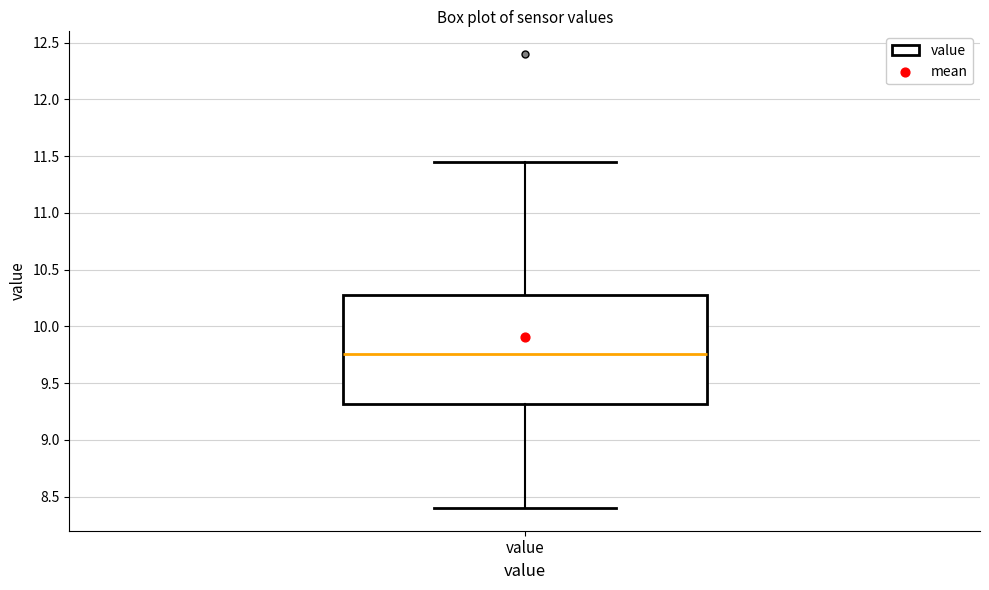

Where is the upper edge of the box for value on the y-axis? The values are not printed on the chart, so give them approximately, as read against the axis.

10.30